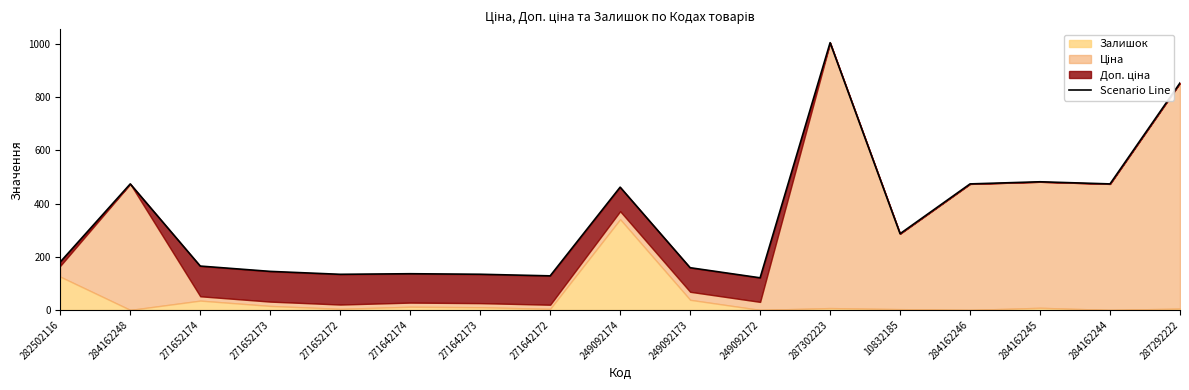

Rank the categories by value from highest to lowest.

287302223, 287292222, 284162245, 284162248, 284162246, 284162244, 249092174, 10832185, 282502116, 271652174, 249092173, 271652173, 271642174, 271642173, 271652172, 271642172, 249092172